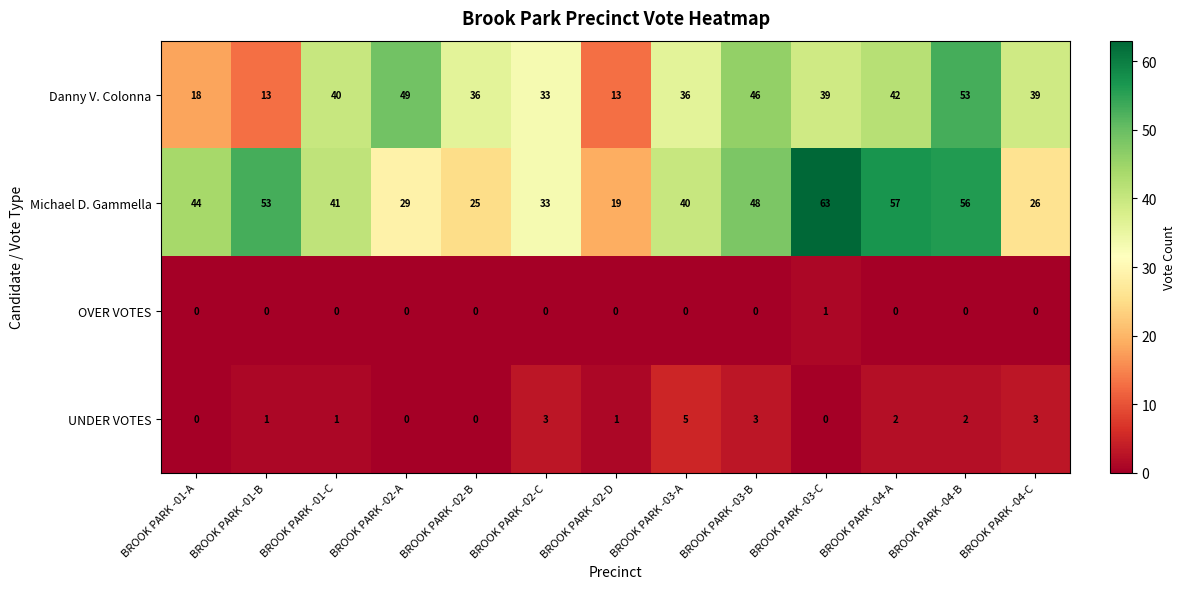

At which category is the sum across all series the highest?

BROOK PARK -04-B